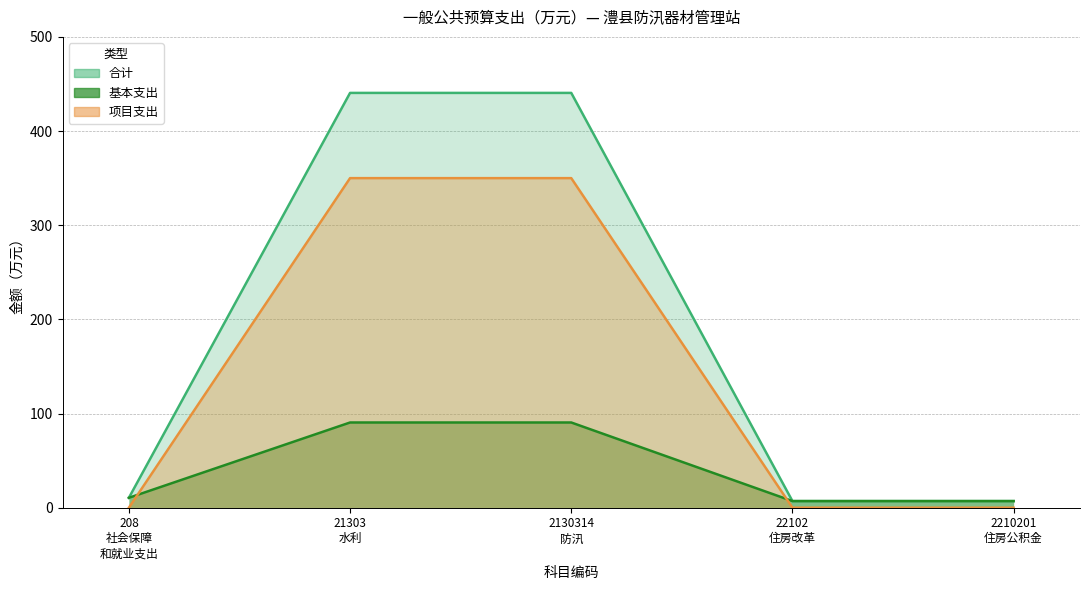

List the series in order of their peak value, lowest first.

基本支出, 项目支出, 合计